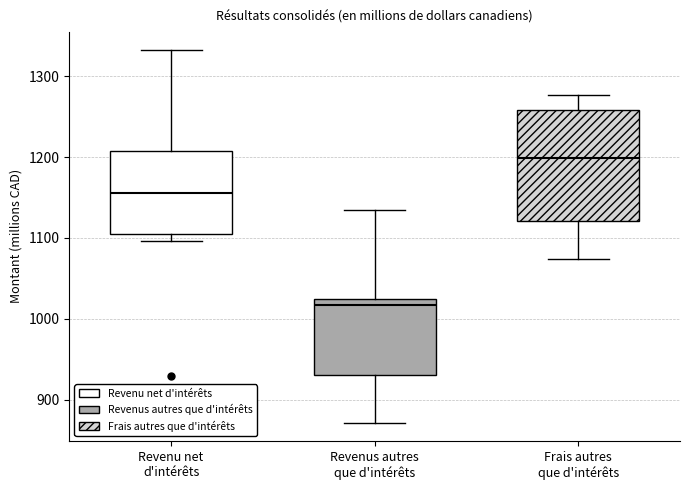

Where does the upper whisker of the box for Revenu net d'intérêts end on the y-axis? The values are not printed on the chart, so give them approximately, as read against the axis.

1330